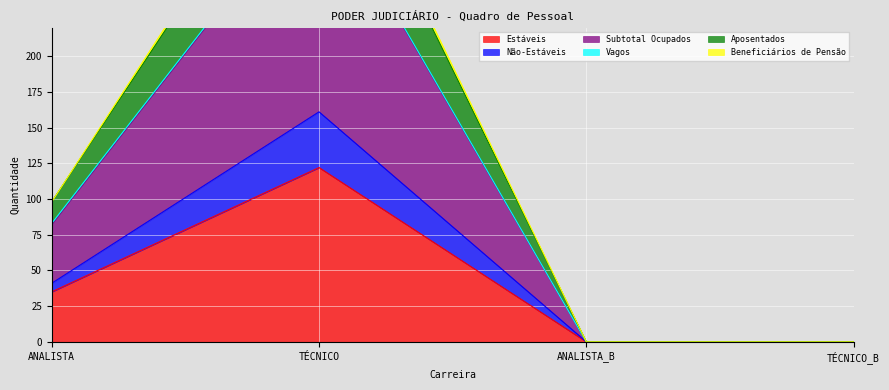

At which label is Aposentados closest to 190?

ANALISTA